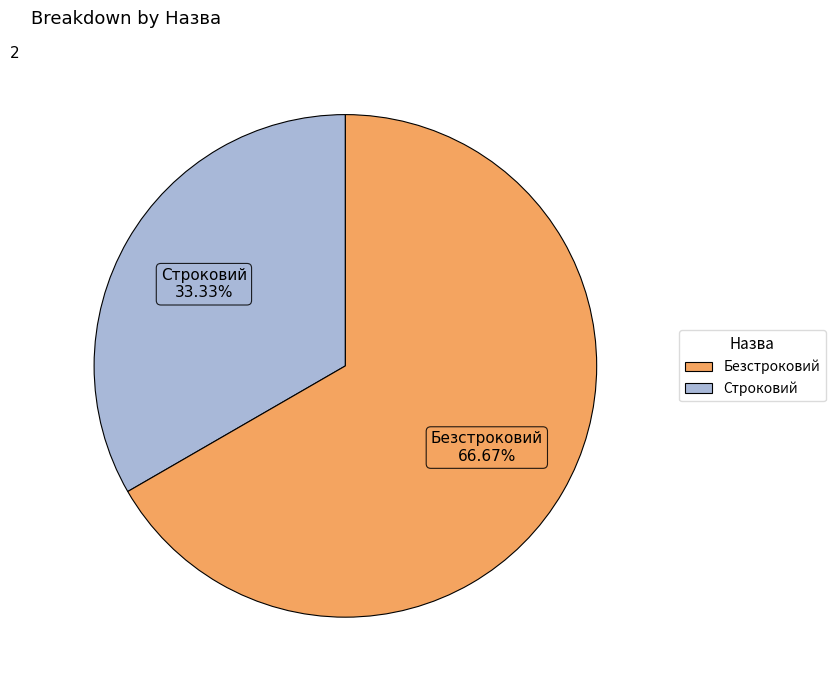

To the nearest percent, what is the difference between the largest and smallest slice percentages?

33%